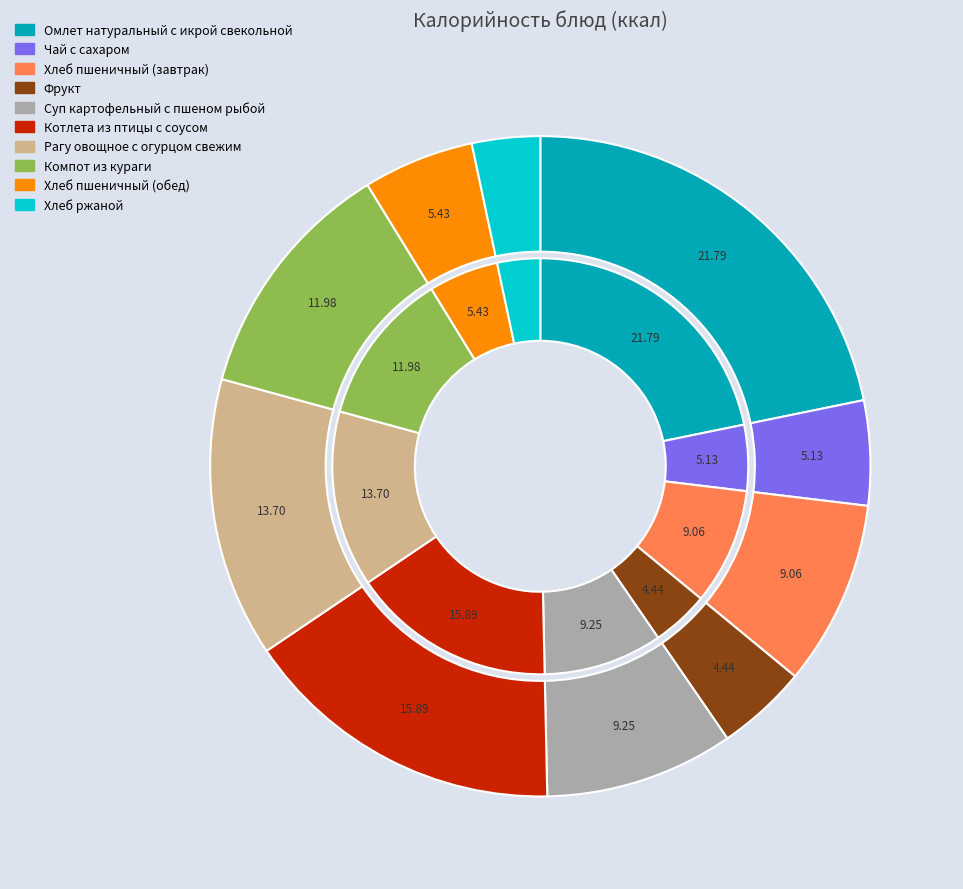

Is Рагу овощное с огурцом свежим the majority of the pie?

No